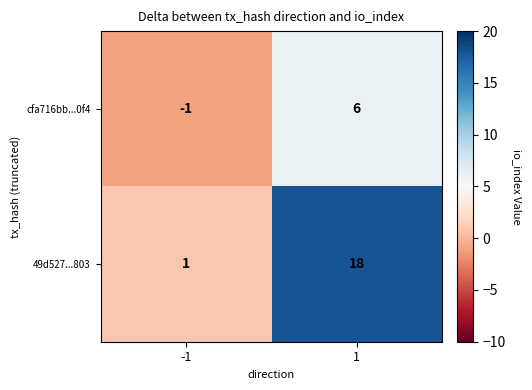

How many negative values does the cfa716bb...0f4 series have?

1